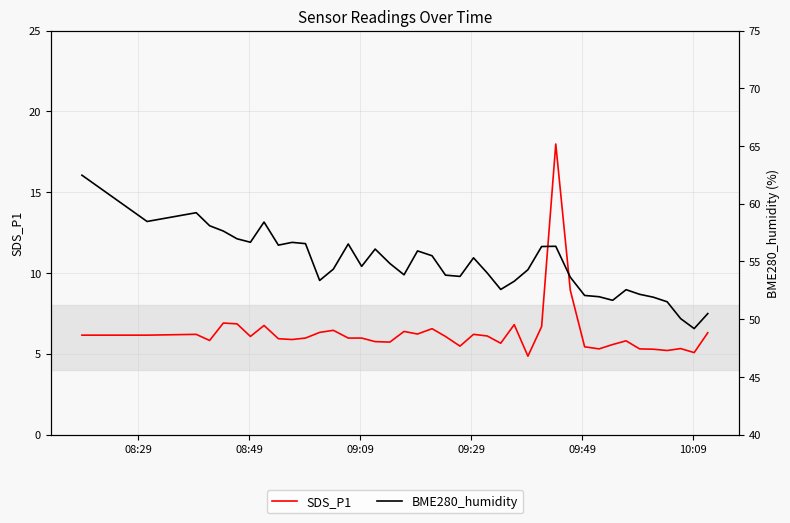

True or false: SDS_P1 has more than 1 interior local peaks.

True